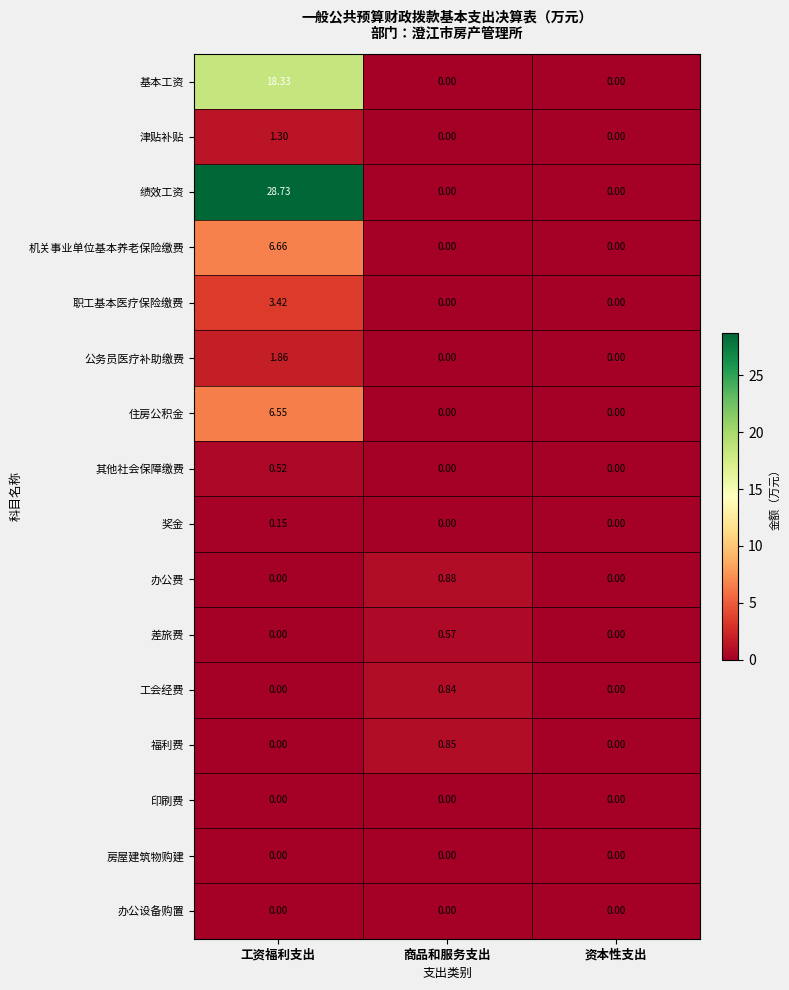

Which series has the largest total across all categories?

绩效工资